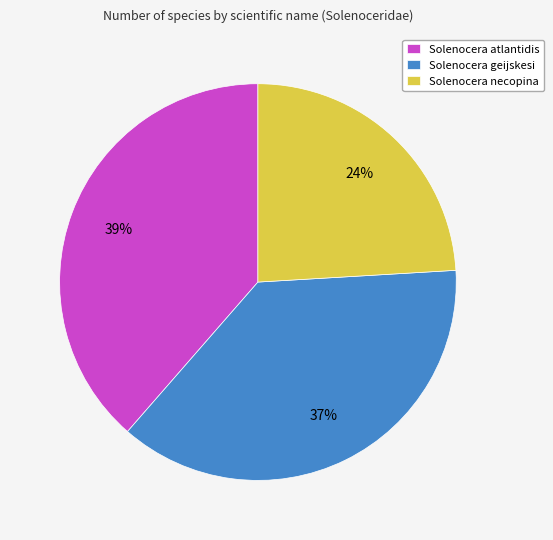

Which category has the biggest portion of the pie?

Solenocera atlantidis